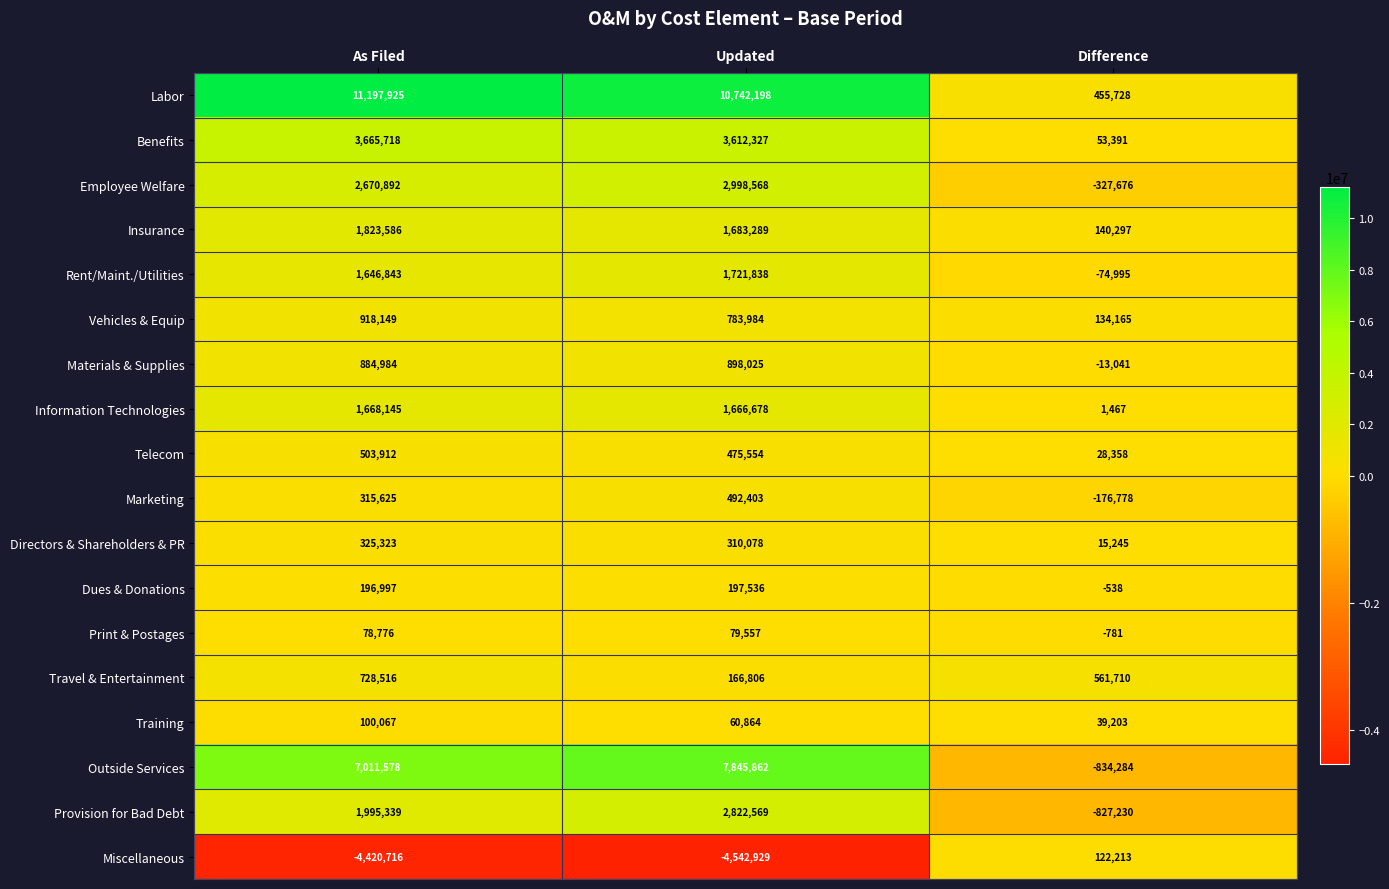

How many distinct data groups are displayed?

18